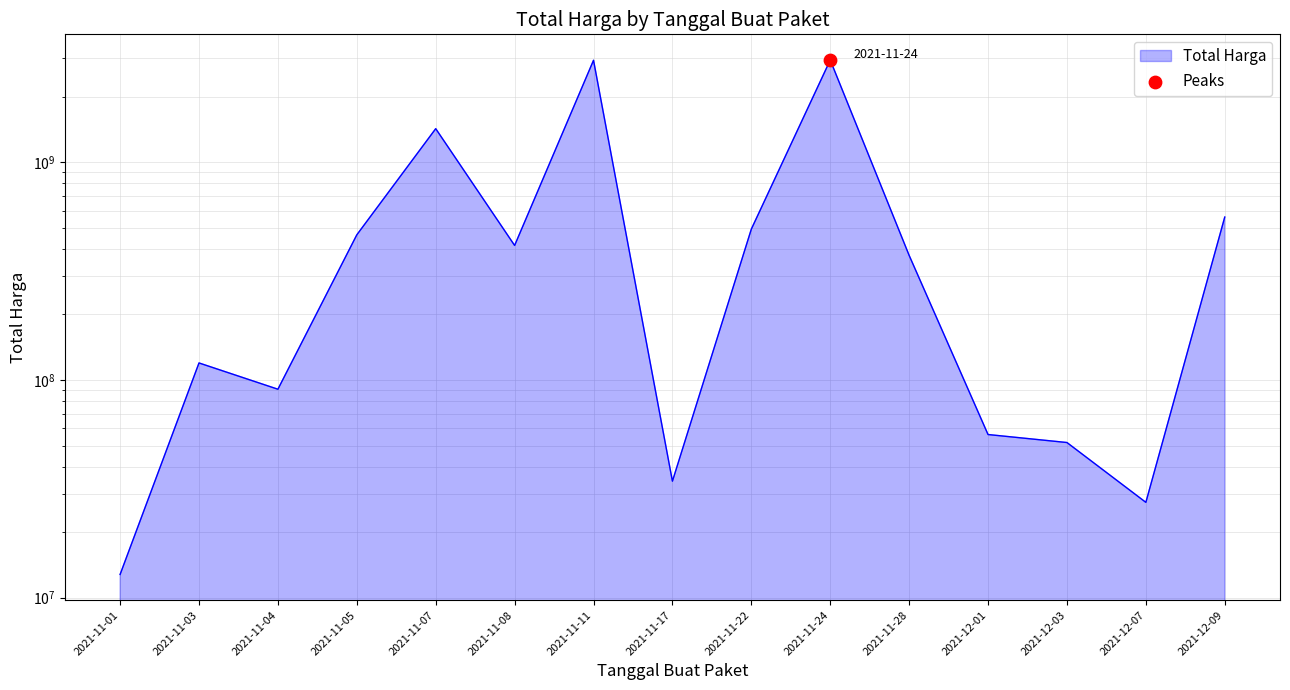

What is the change in value from 2021-11-11 to 2021-12-09?

-2378982240